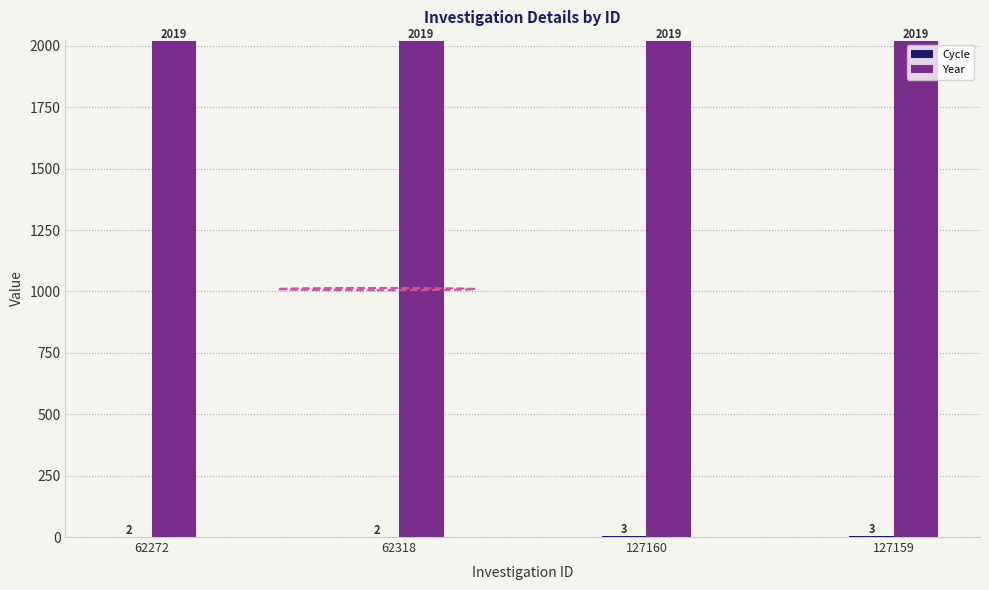

What is the highest value of the Year series?

2019